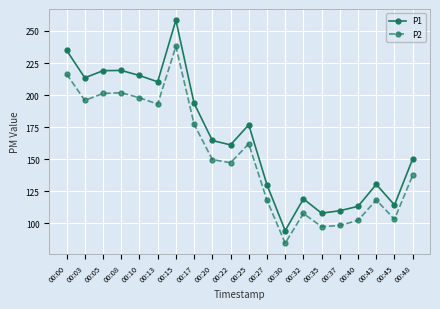

Which category has the lowest value in the P1 series?

00:30